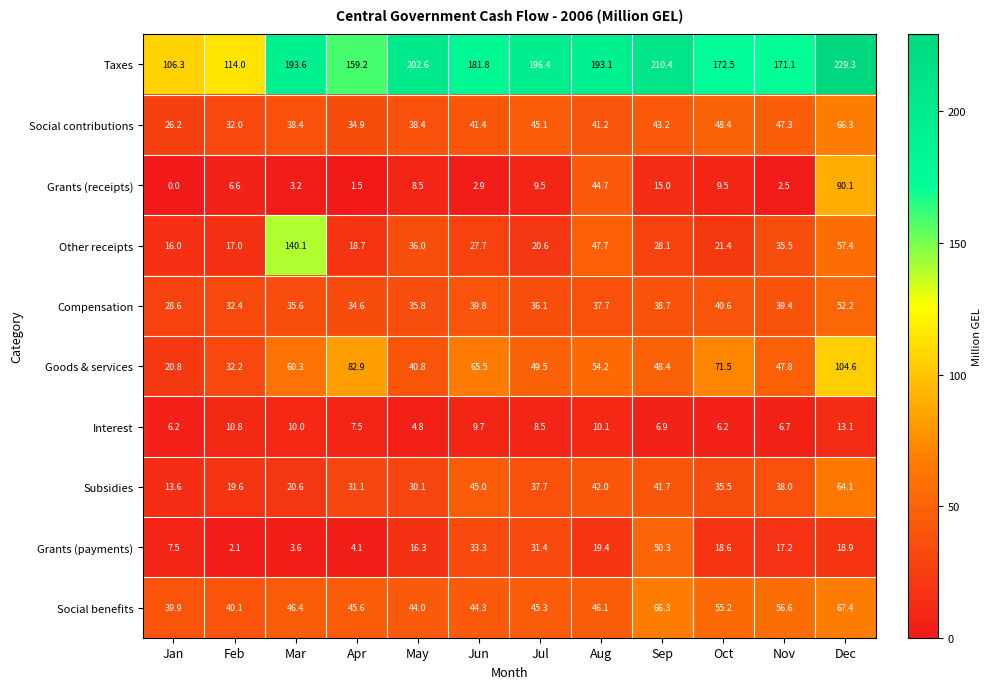

At which category does the chart reach its peak across all series?

Dec